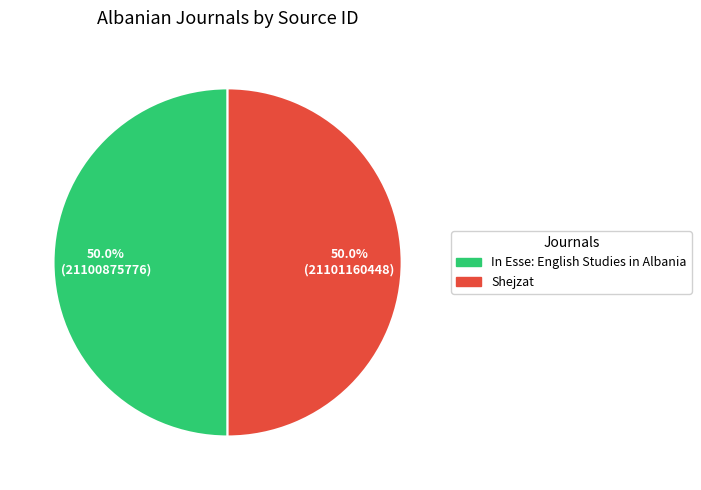

To the nearest percent, what percentage of the pie is Shejzat?

50%